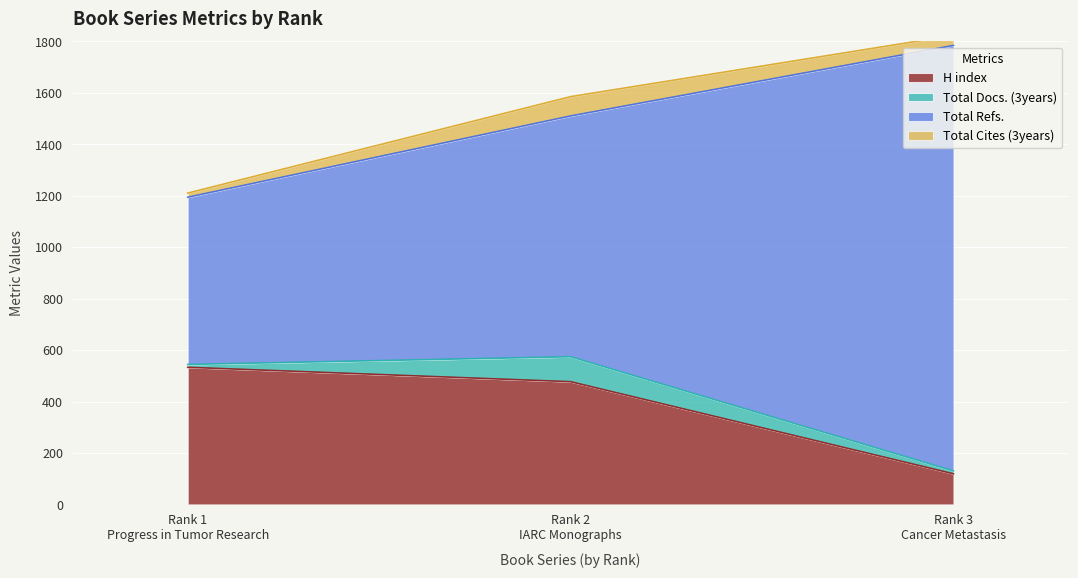

What is the approximate value of H index at Rank 1
Progress in Tumor Research?

533